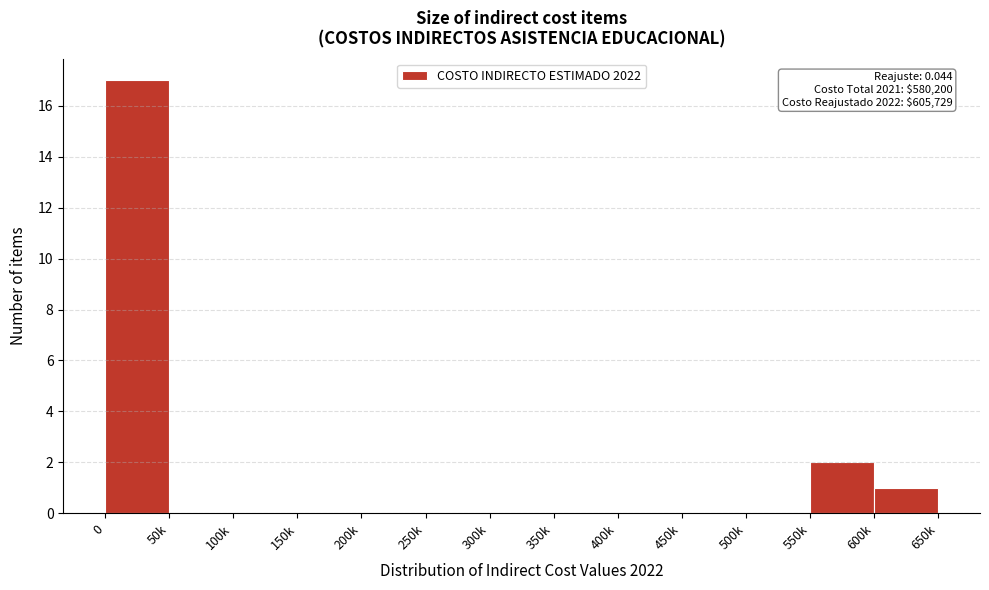

Reading left to right, transcribe all the data shown in this chart.

0=17	50k=0	100k=0	150k=0	200k=0	250k=0	300k=0	350k=0	400k=0	450k=0	500k=0	550k=2	600k=1